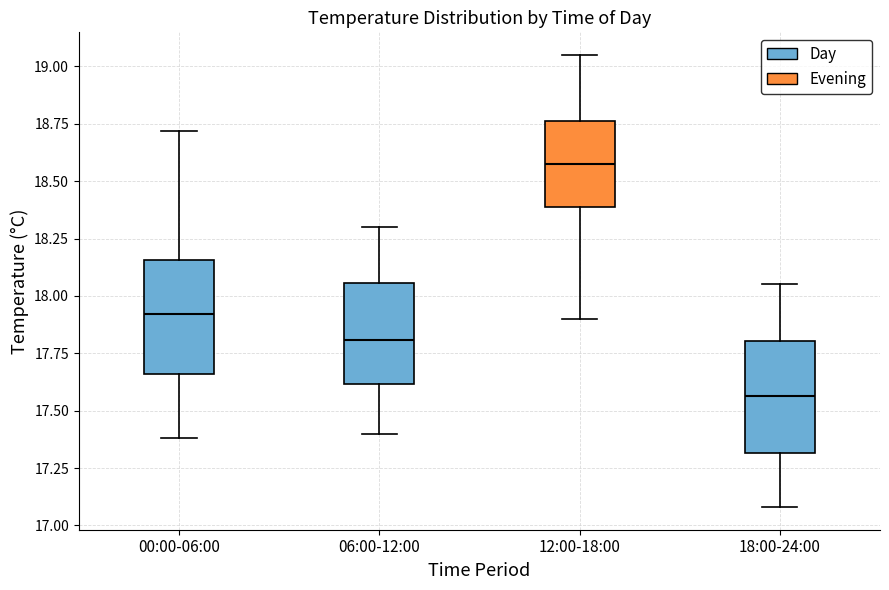

Which box's median line is the highest?

12:00-18:00